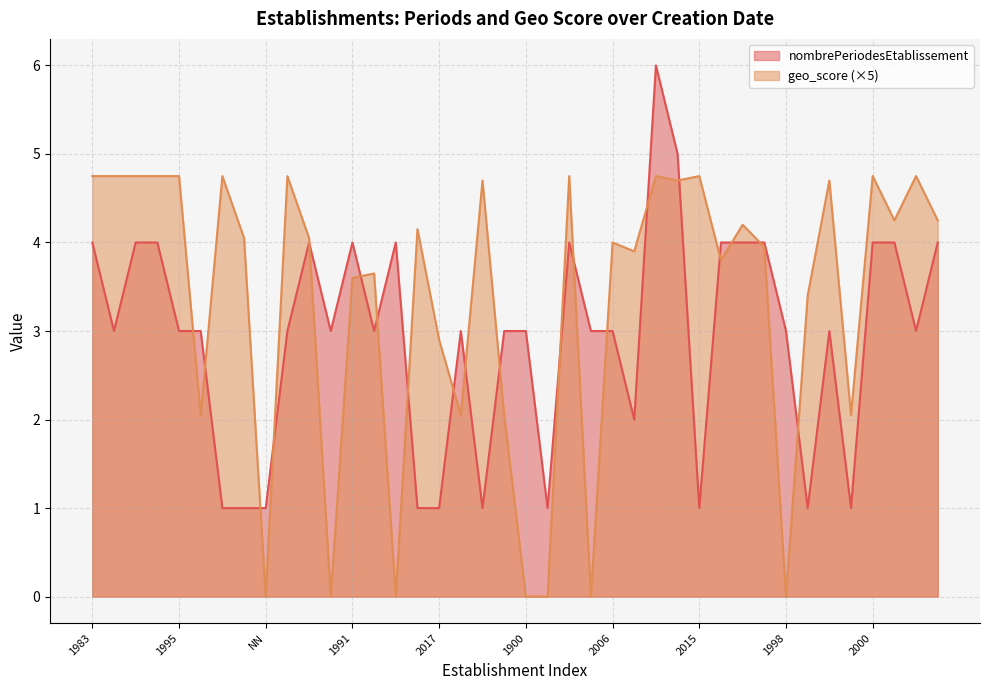

Which series ends up on top after the final intersection of nombrePeriodesEtablissement and geo_score?

geo_score